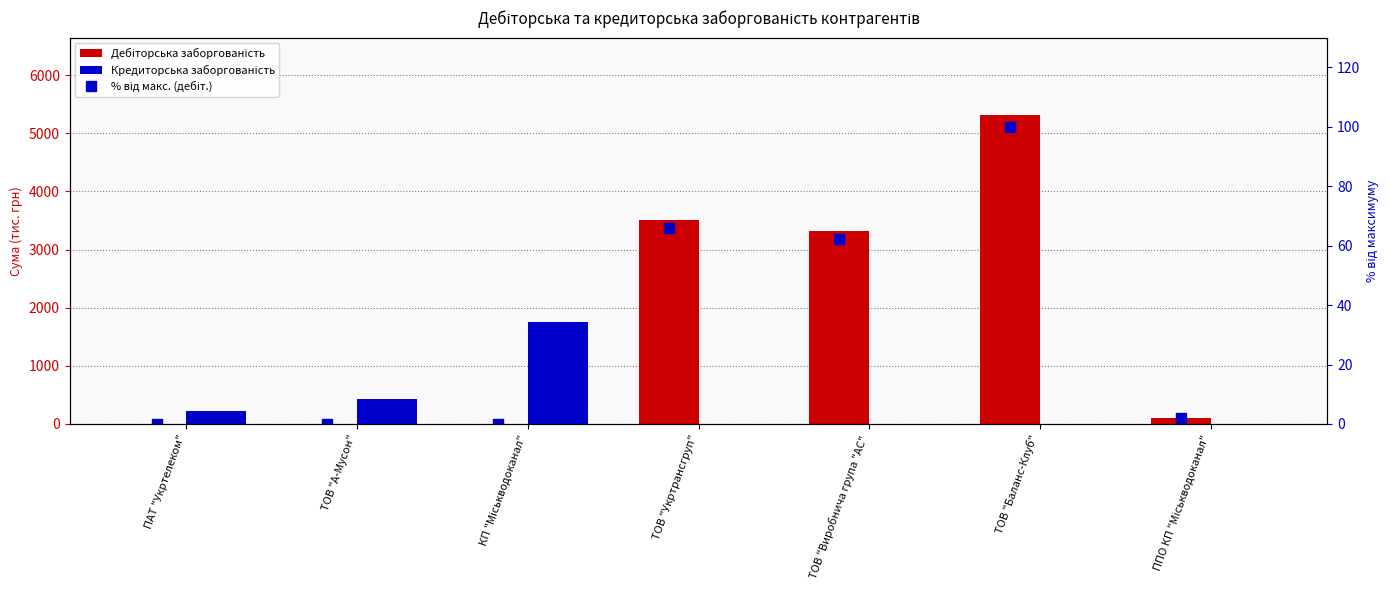

At which label is Дебіторська заборгованість closest to 2658?

ТОВ "Виробнича група "АС"